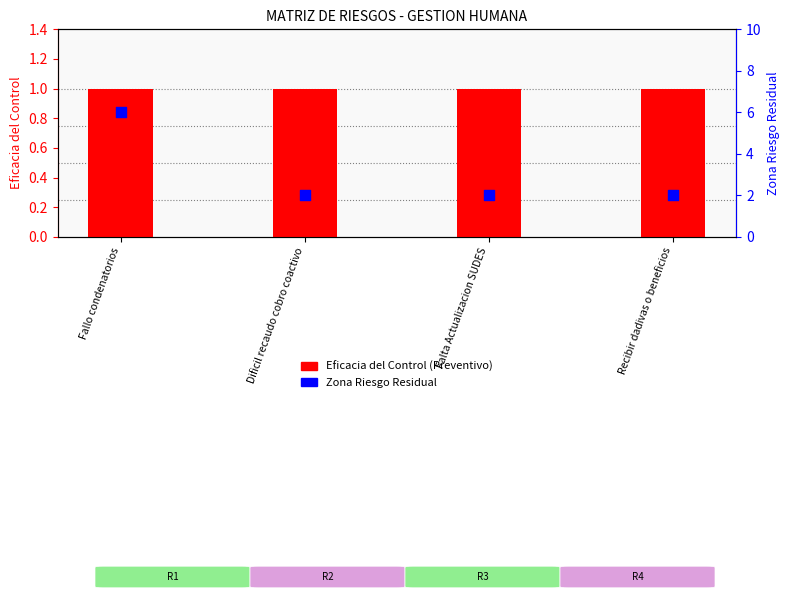

What are all the series names shown in the legend?

Eficacia del Control (Preventivo), Zona Riesgo Residual